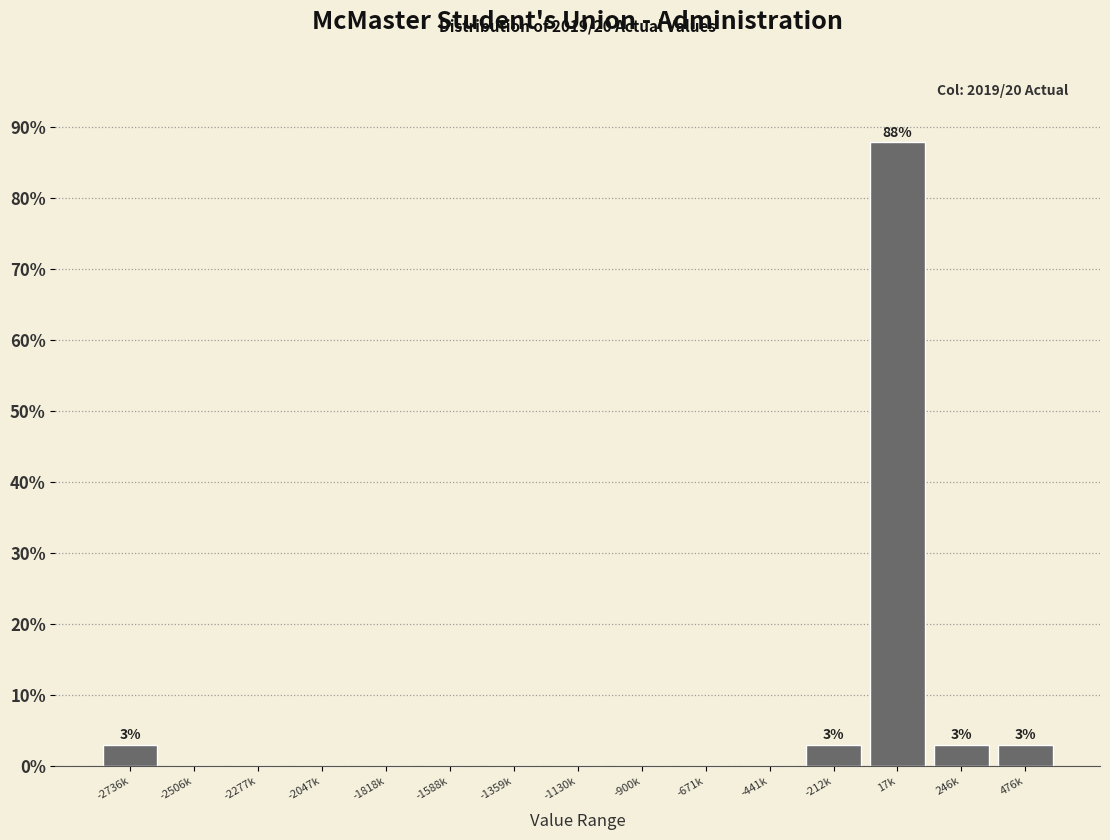

Reading right to left, transcribe all the data shown in this chart.

476k=3.0	246k=3.0	17k=87.9	-212k=3.0	-441k=0.0	-671k=0.0	-900k=0.0	-1130k=0.0	-1359k=0.0	-1588k=0.0	-1818k=0.0	-2047k=0.0	-2277k=0.0	-2506k=0.0	-2736k=3.0